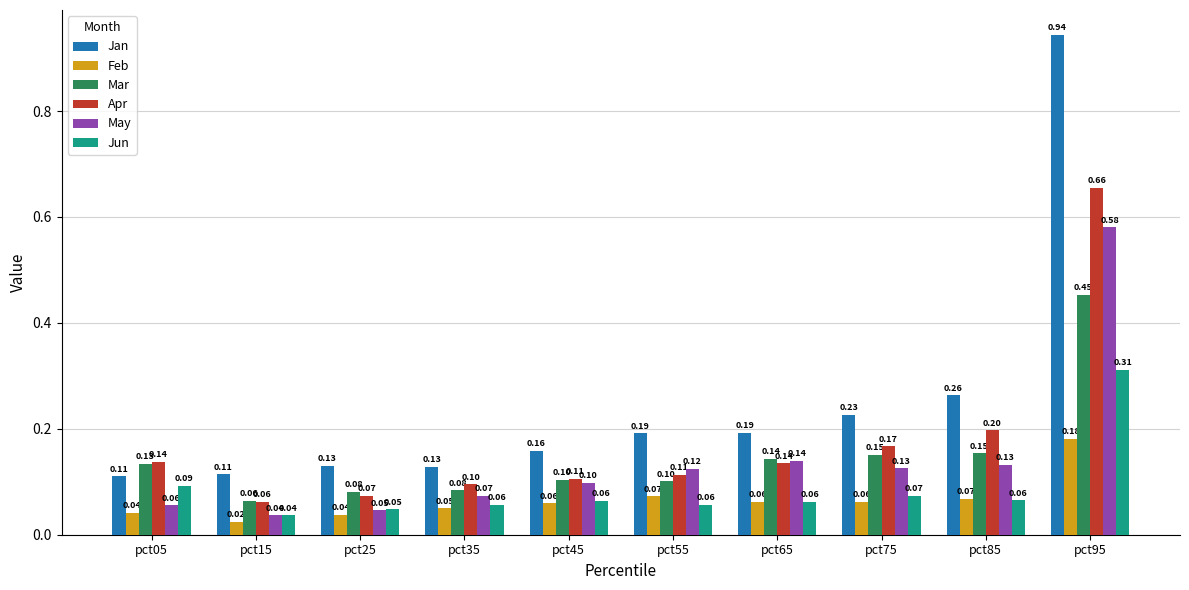

Which category has the highest value in the Jun series?

pct95